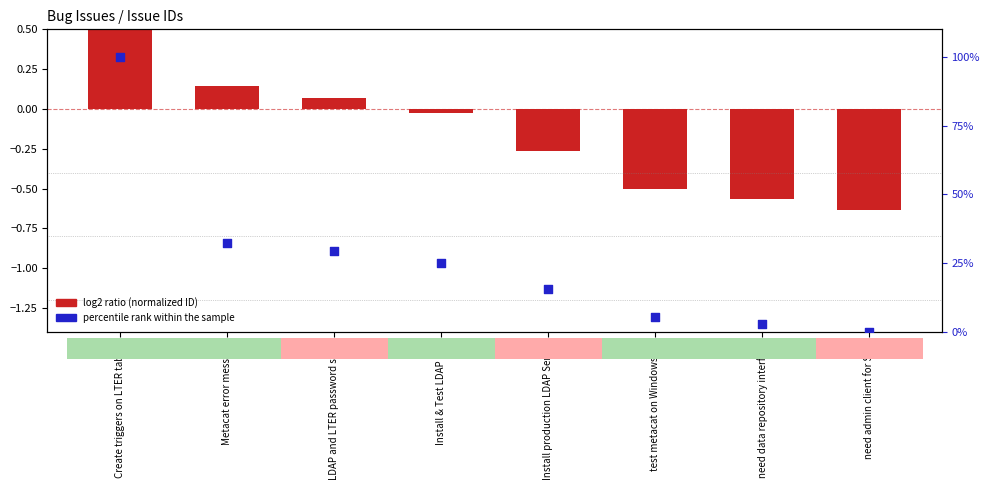

Which series reaches the minimum Y coordinate?

log2 ratio (normalized ID)